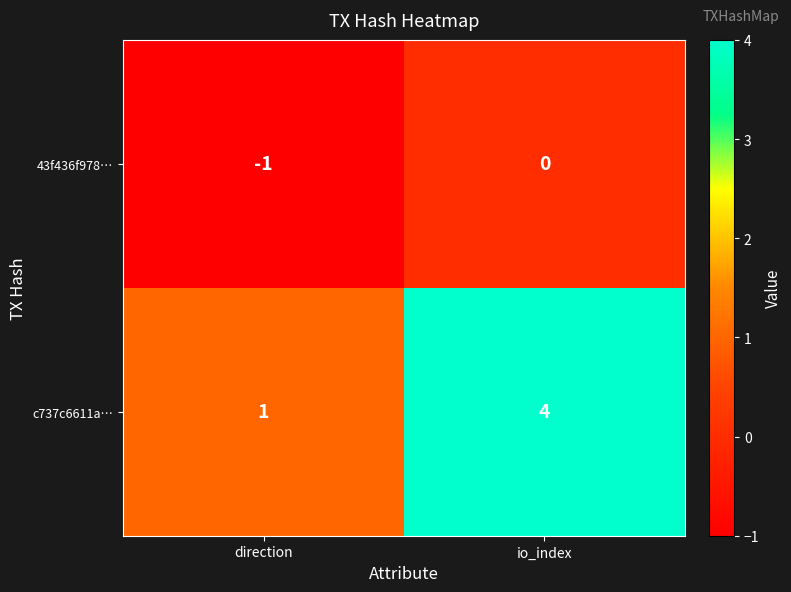

What is the sum of all c737c6611a… values?

5